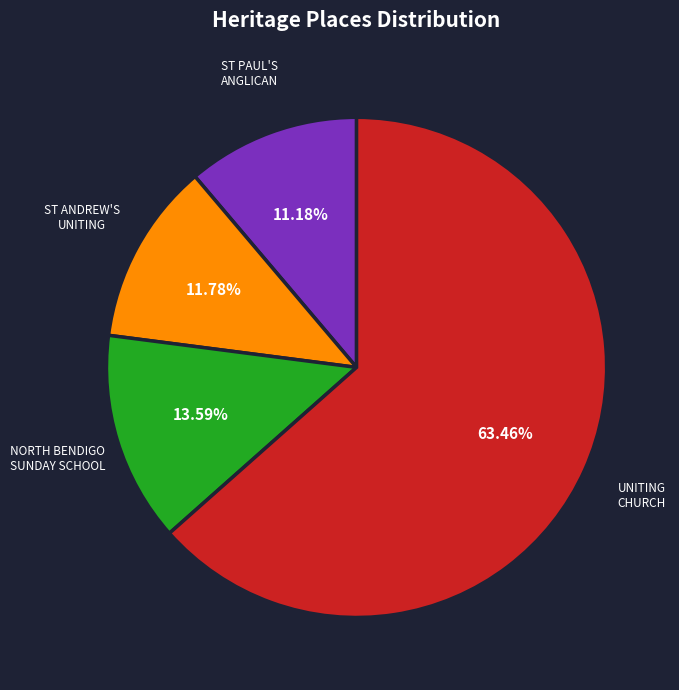

Does any single category account for the majority?

Yes